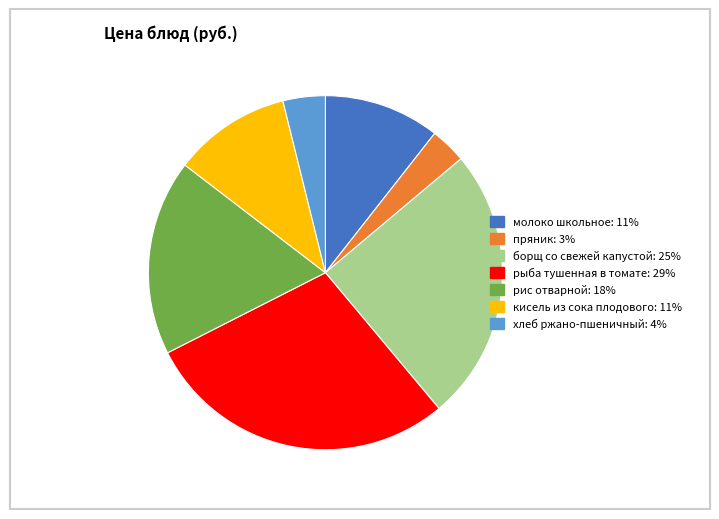

Is рис отварной the majority of the pie?

No